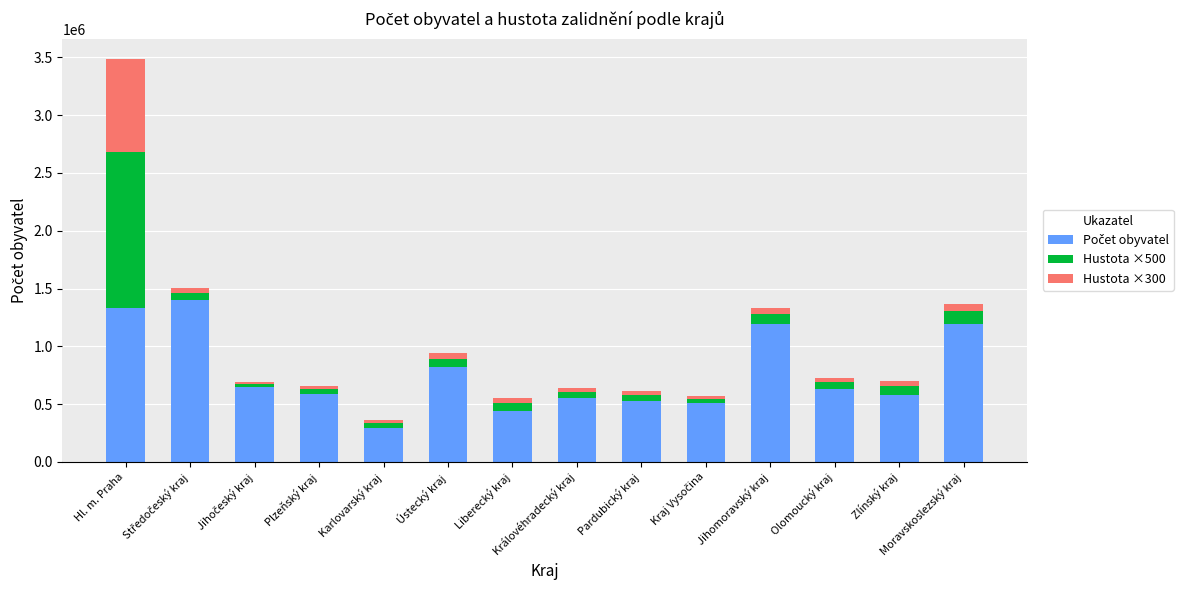

At which category is the sum across all series the highest?

Hl. m. Praha